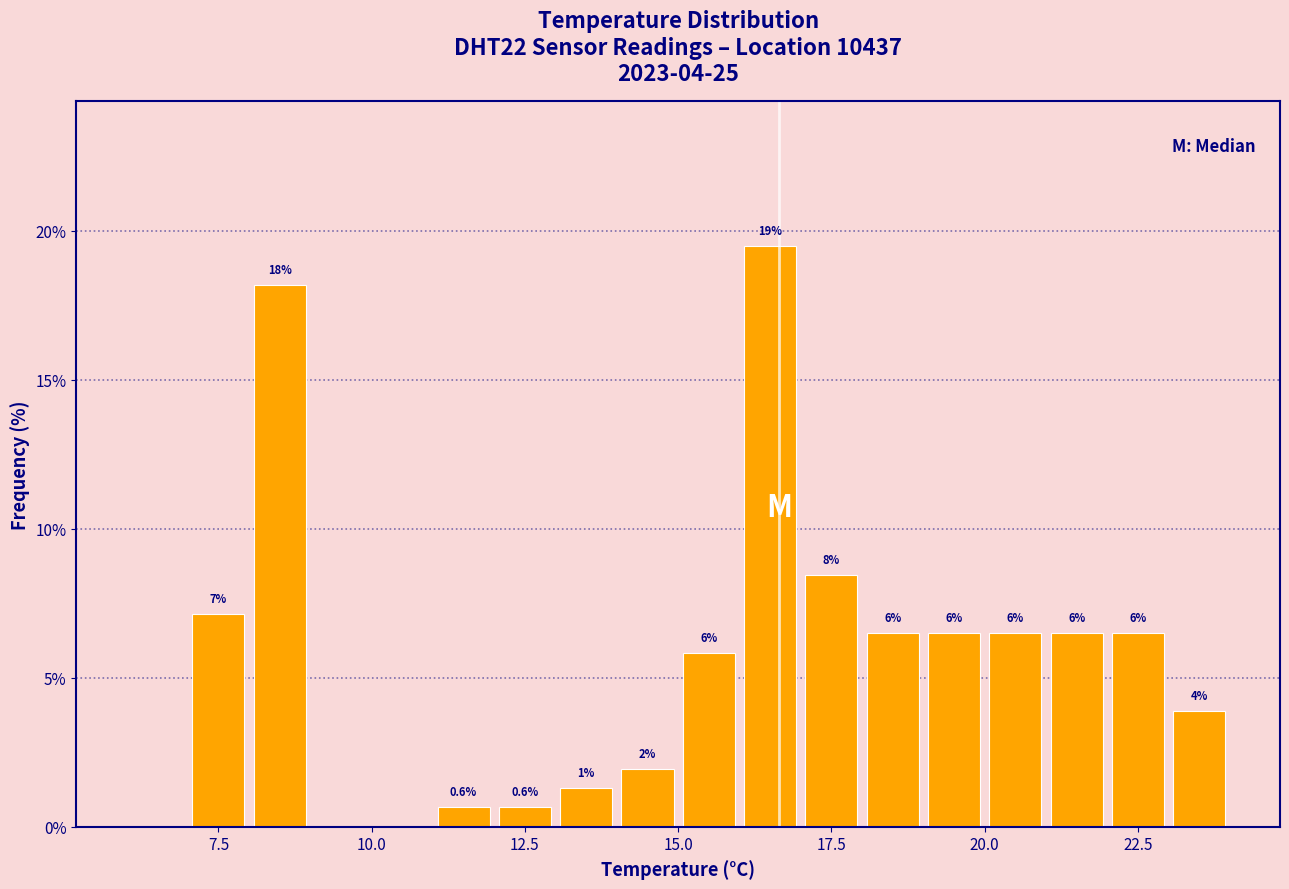

Around what value on the x-axis is the tallest bar? Give the approximate position of its centre, as read against the axis.

16.5